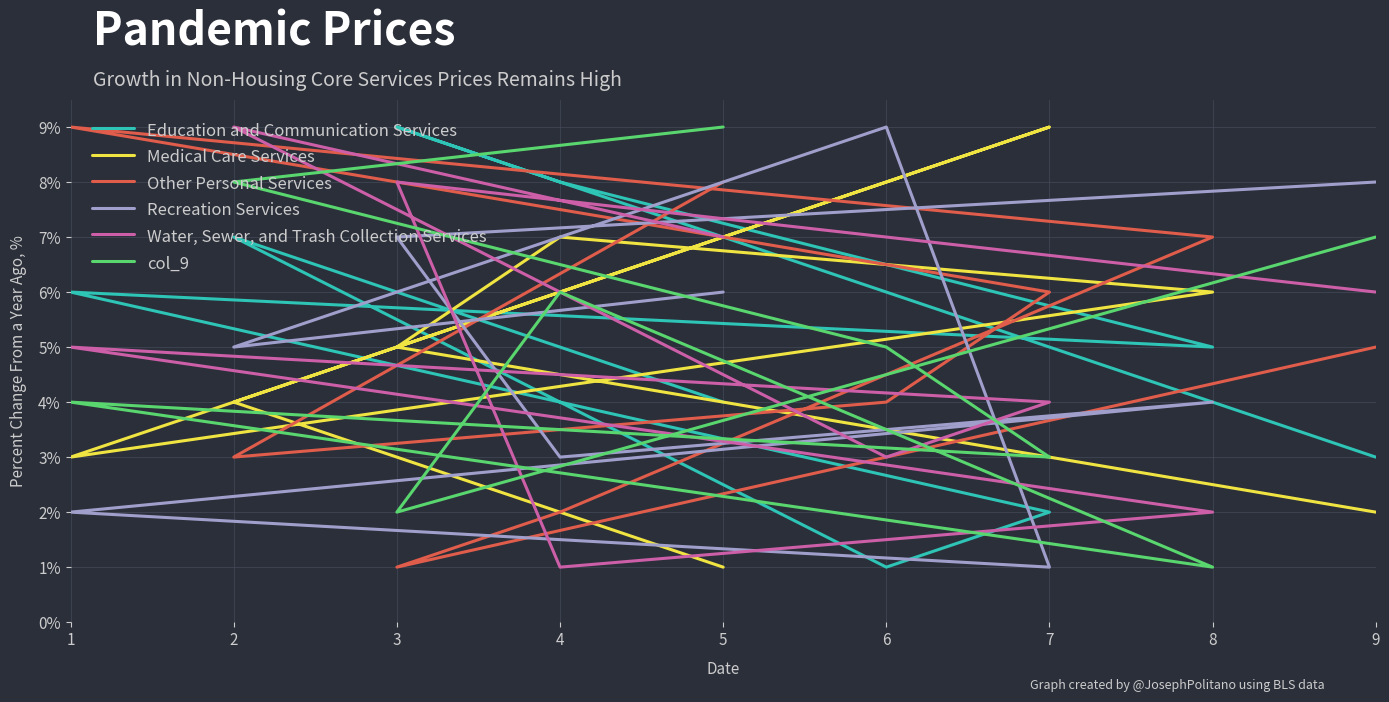

What is the greatest value displayed?

9